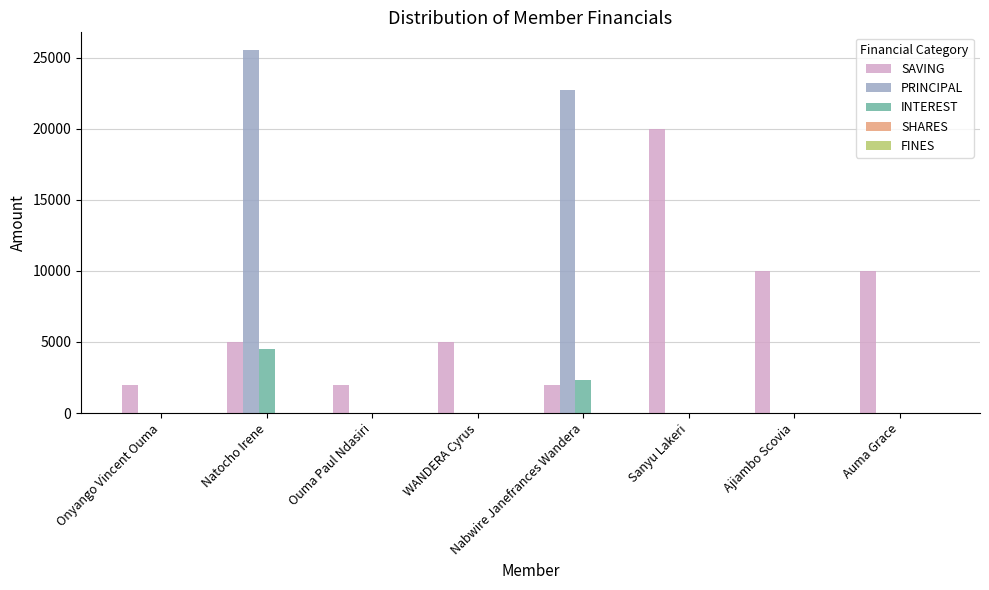

Which category has the highest value across all series?

Natocho Irene